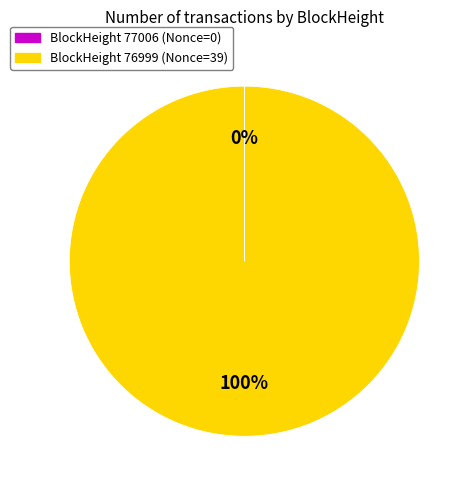

Does any single category account for the majority?

Yes